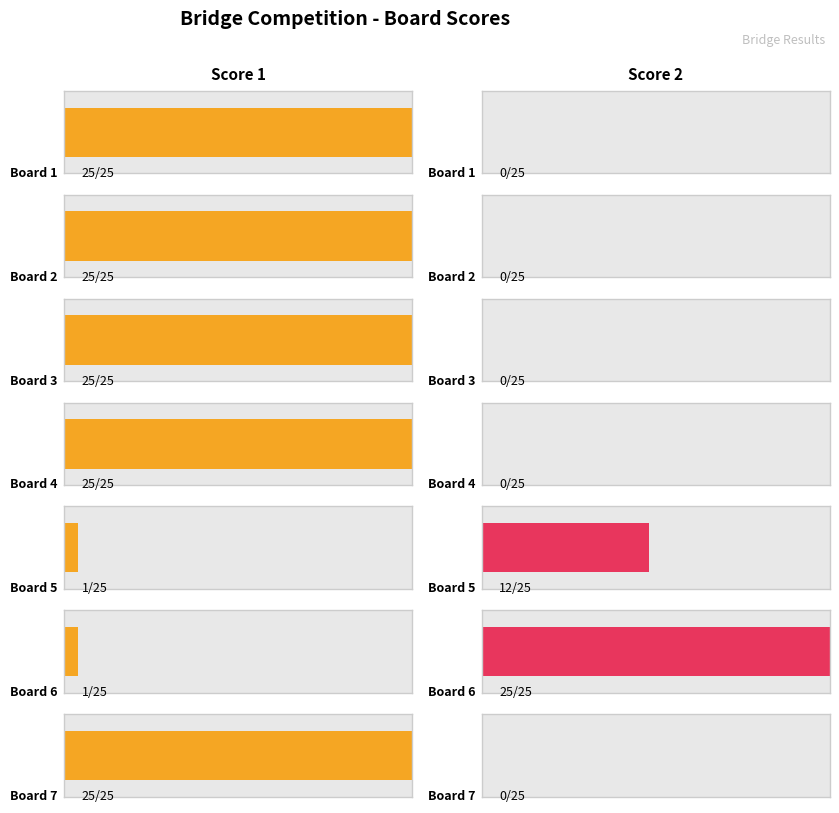

What are all the series names shown in the legend?

Score 1, Score 2